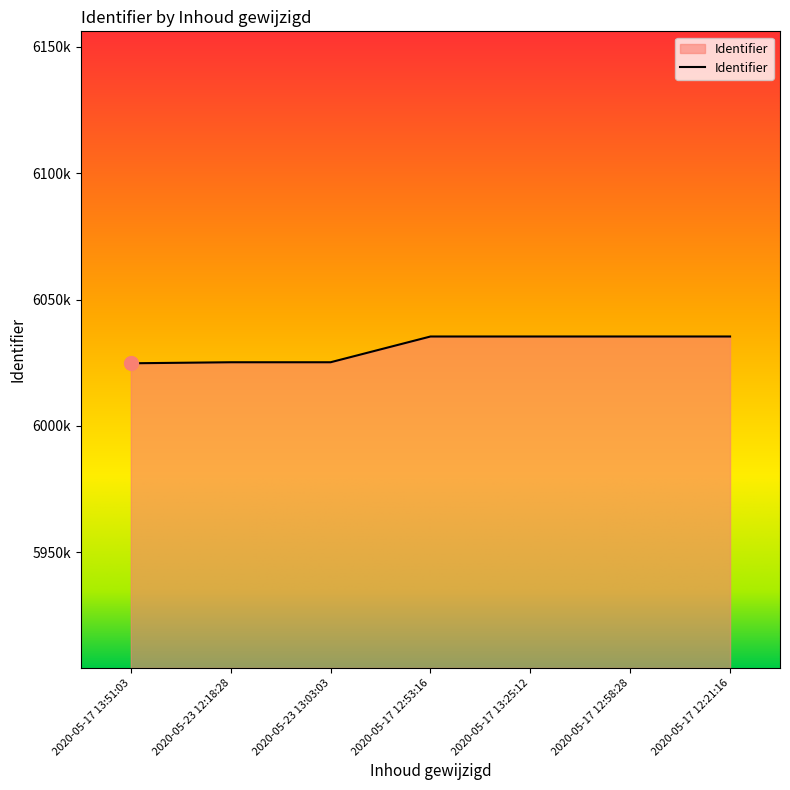

What is the sum of all values?

42216597